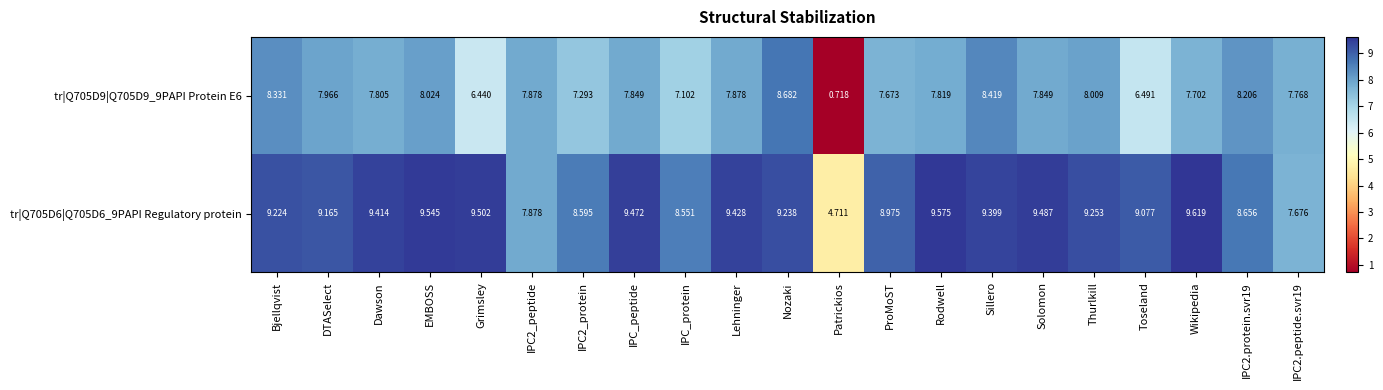

Where is tr|Q705D9|Q705D9_9PAPI Protein E6 nearest to the value 4?

Grimsley